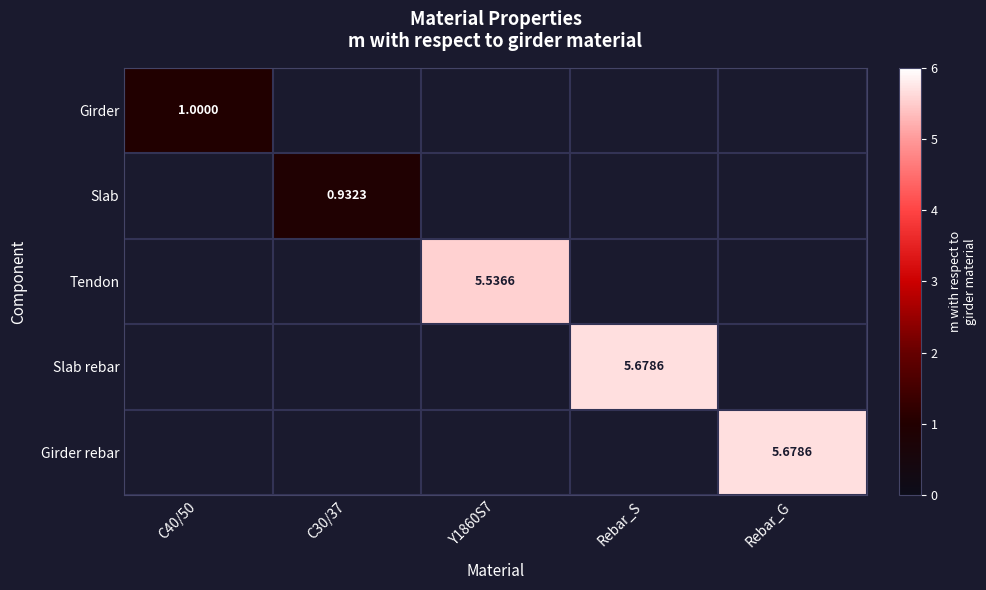

Which series has the largest range (max minus min)?

Girder